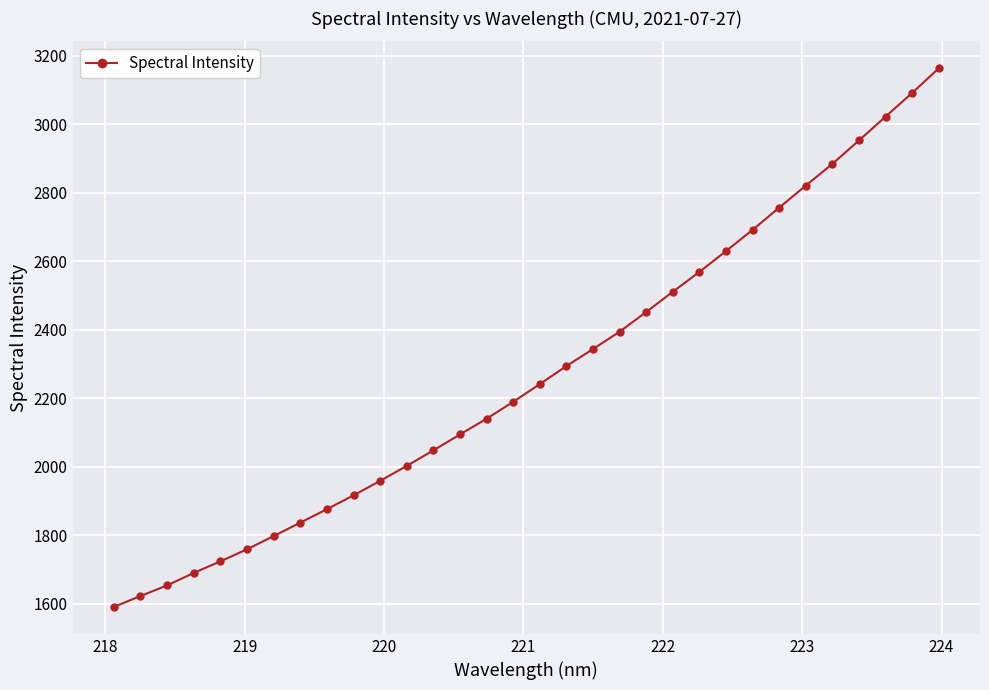

What is the difference between the maximum and minimum values?

1571.5